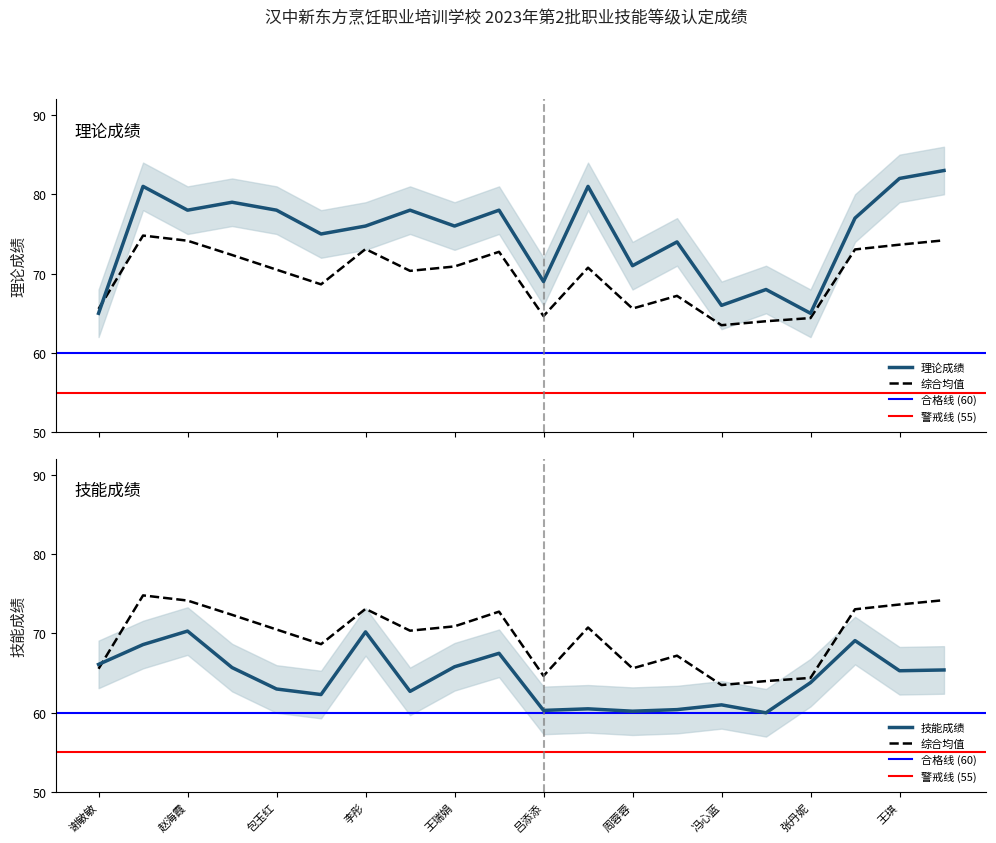

Where is the first local minimum for 技能成绩?

来续如